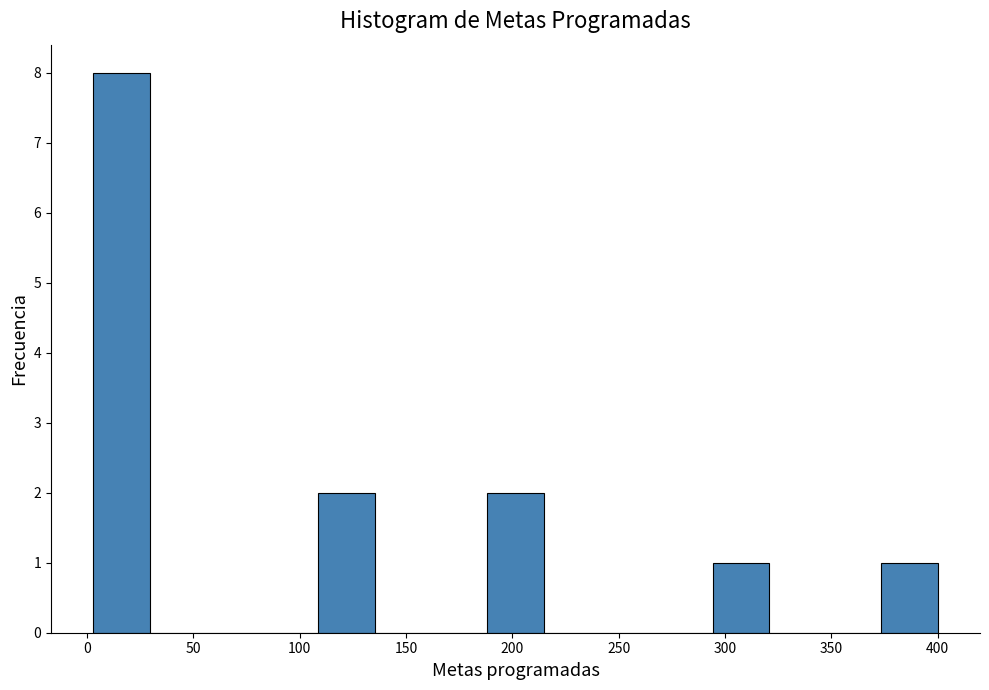

Over which range of the x-axis is the bar tallest?

5 to 30